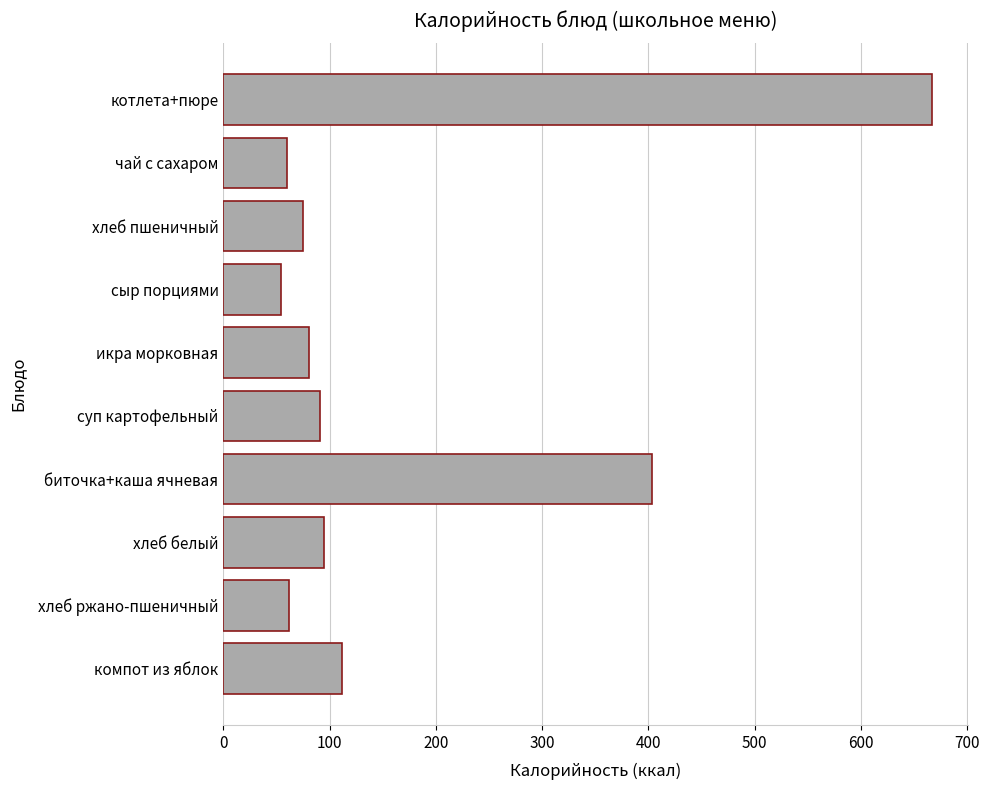

What is the value of the 9th bar from the top?

61.2